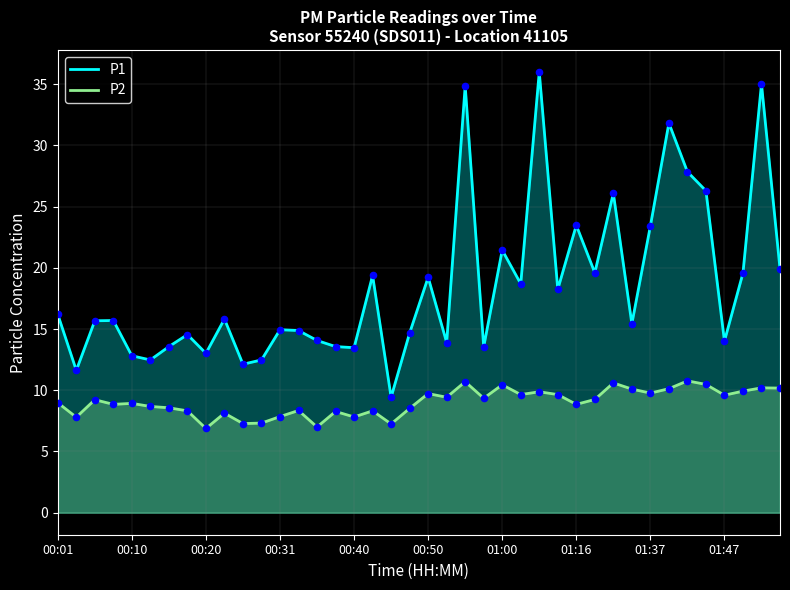

At which category is the sum across all series the highest?

26